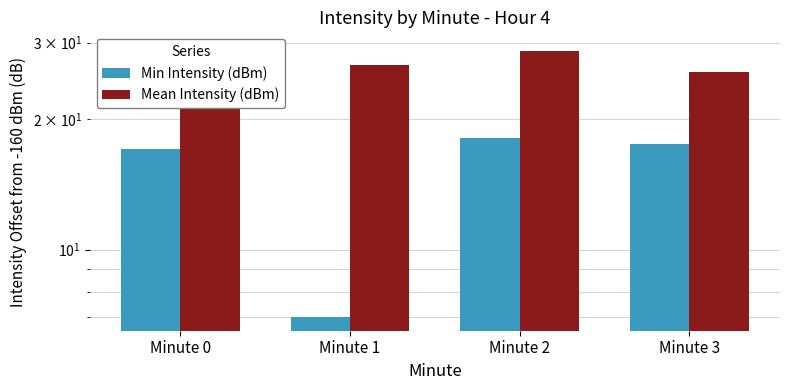

Reading right to left, what are all the values shown in this chart?

Min Intensity (dBm): 17.5	18.1	7.0	17.1
Mean Intensity (dBm): 25.7	28.7	26.6	29.5